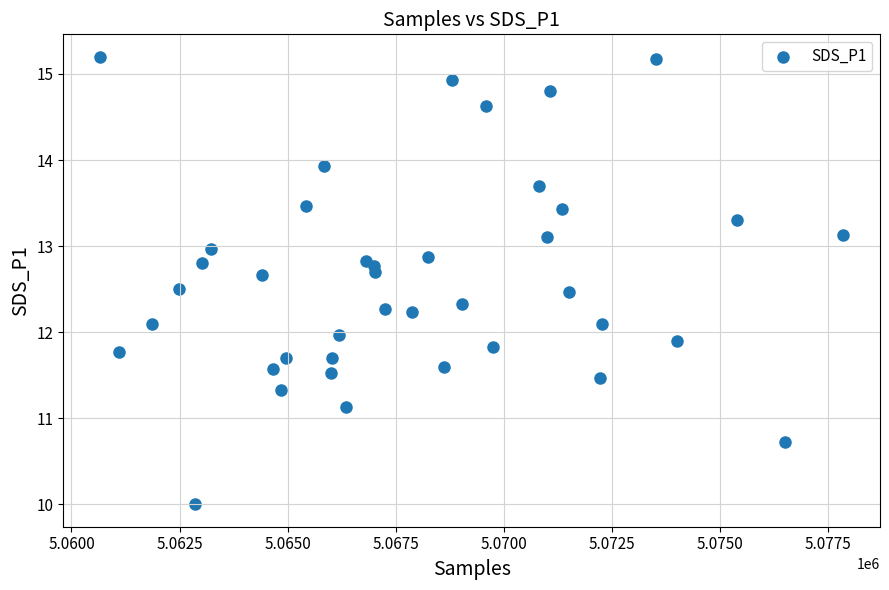

What is the range of Y values (max minus min)?

5.2